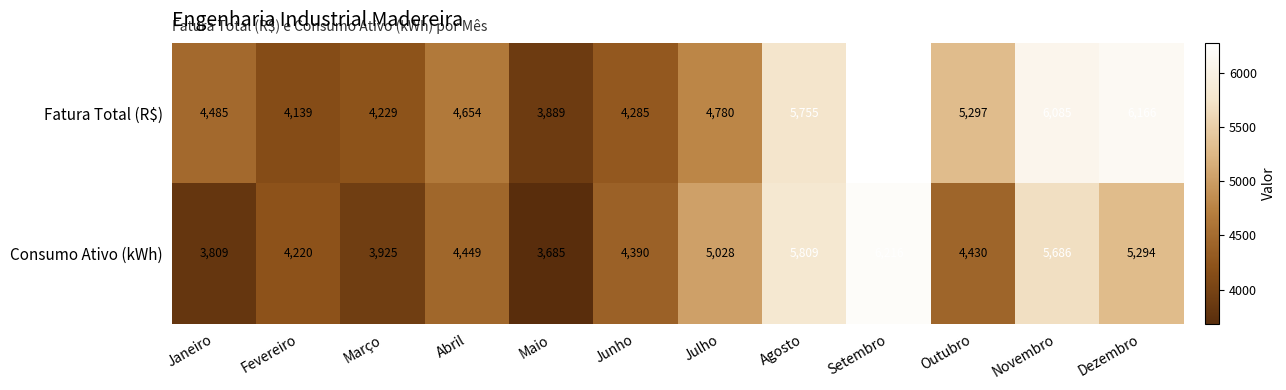

Reading right to left, extract all data points from this chart.

Fatura Total (R$): 6166	6085	5297	6279	5755	4780	4285	3889	4654	4229	4139	4485
Consumo Ativo (kWh): 5294	5686	4430	6216	5809	5028	4390	3685	4449	3925	4220	3809